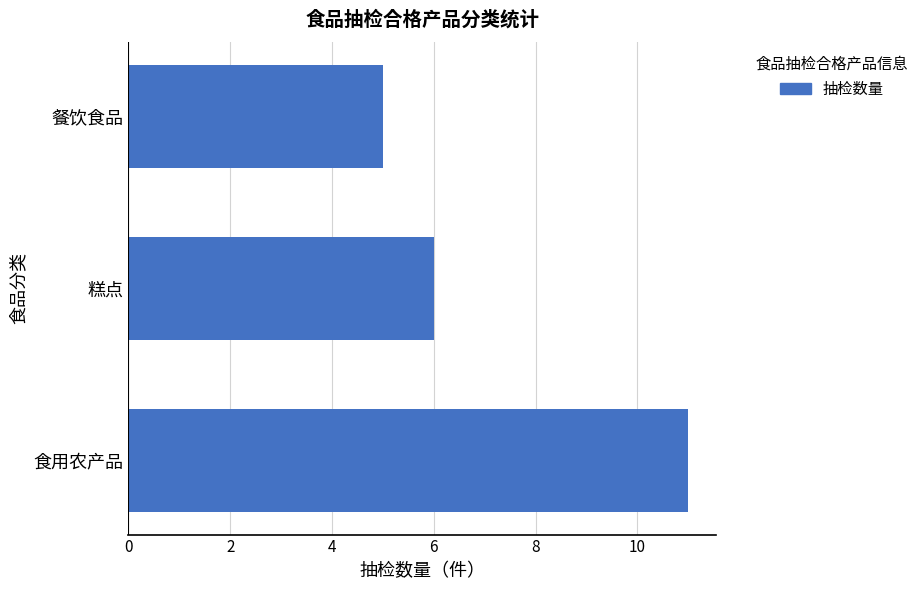

True or false: the data shows 8 at 餐饮食品.

False